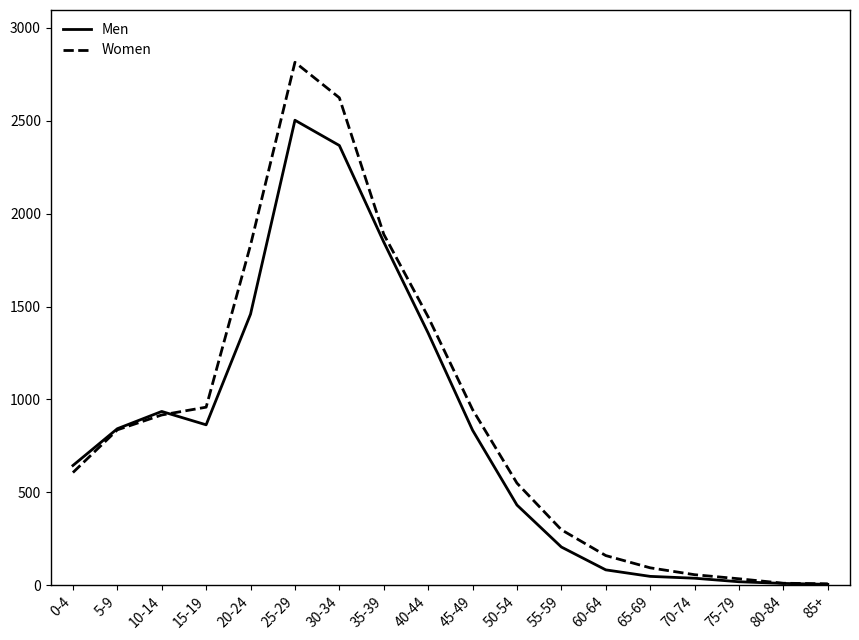

What is the sum of the Women values at 85+ and 65-69?

100